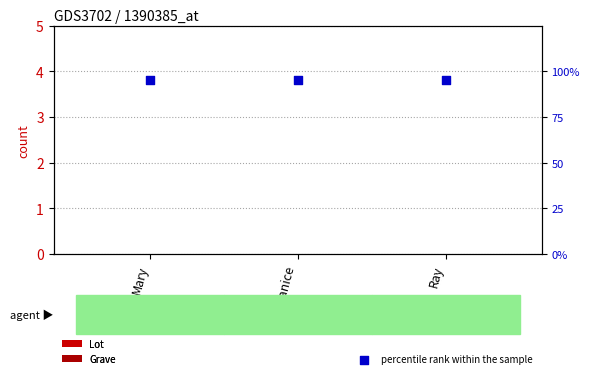

At which category is the sum across all series the highest?

Mary